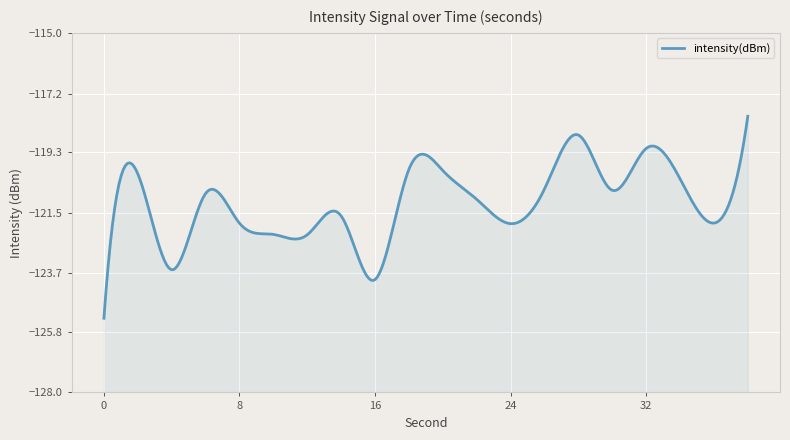

Reading right to left, what are all the values shown in this chart?

38=-118.0	36=-121.9	34=-120.3	32=-119.2	30=-120.7	28=-118.7	26=-120.6	24=-121.9	22=-121.0	20=-120.0	18=-119.9	16=-123.9	14=-121.6	12=-122.3	10=-122.3	8=-121.9	6=-120.8	4=-123.6	2=-120.1	0=-125.3